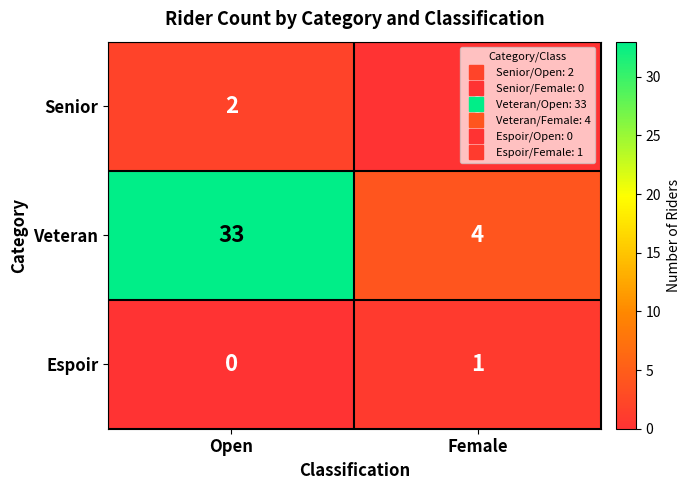

What is the total value across all series at Open?

35